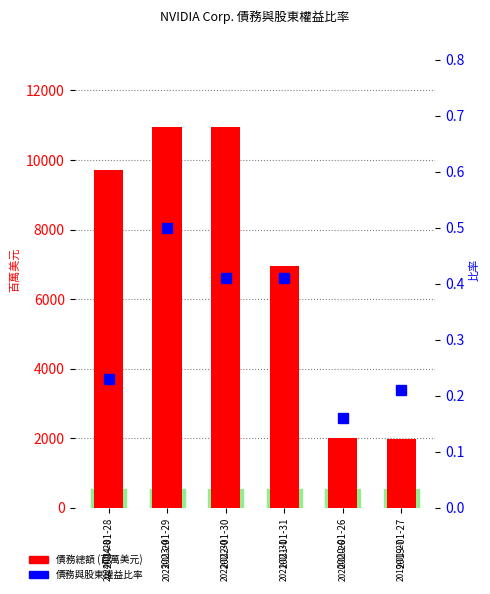

Which series changed the most between 2024-01-28 and 2023-01-29?

債務總額 (百萬美元)